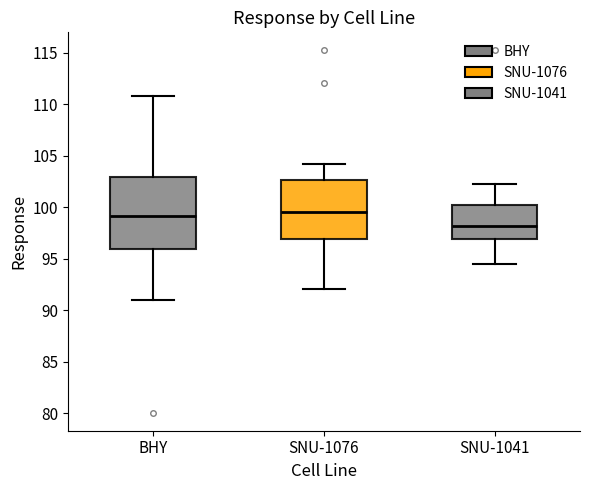

Where does the lower whisker of the box for SNU-1041 end on the y-axis? The values are not printed on the chart, so give them approximately, as read against the axis.

94.5